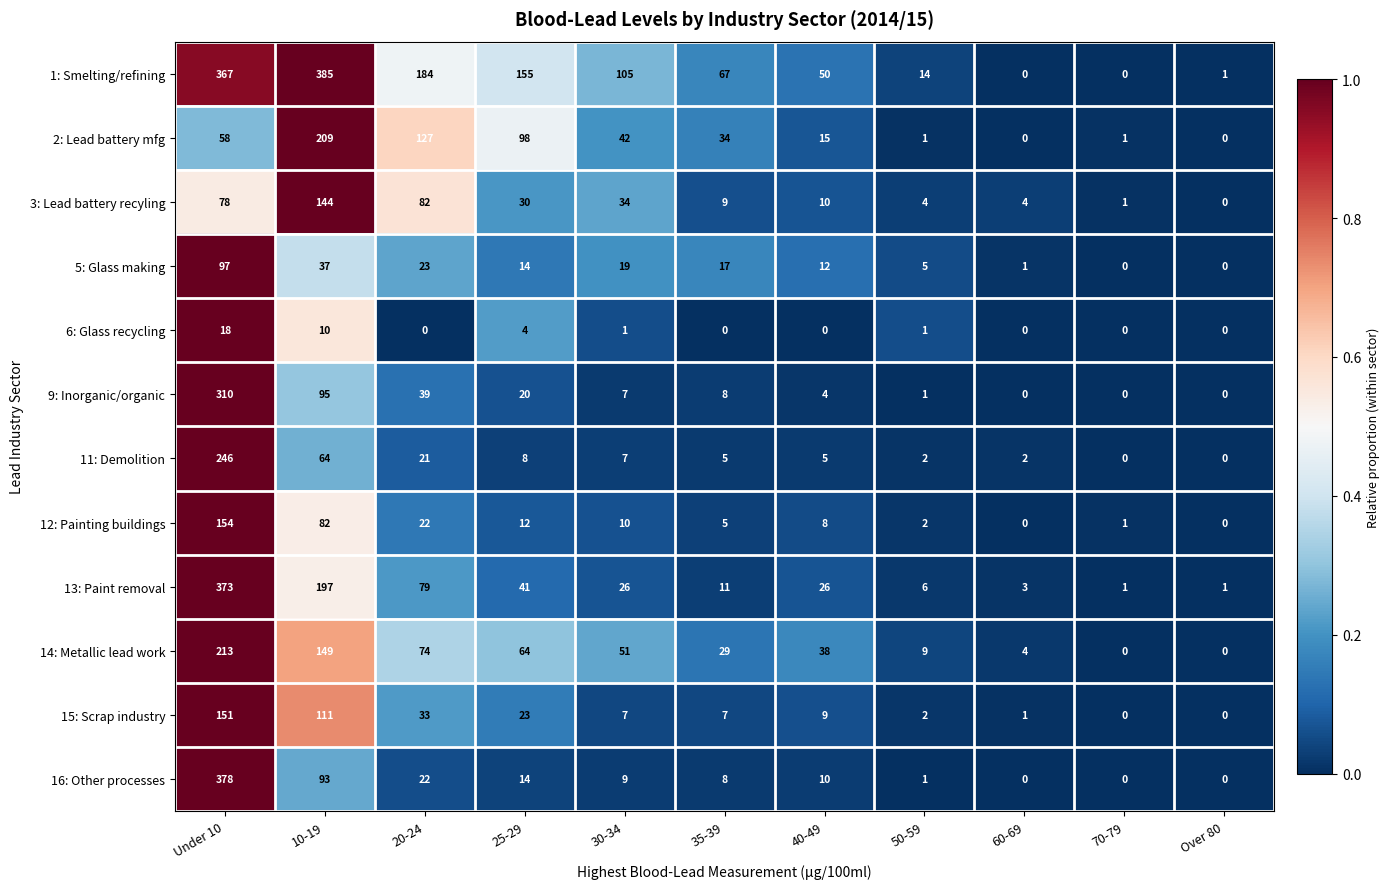

Between Under 10 and 60-69, which series saw the biggest shift?

16: Other processes